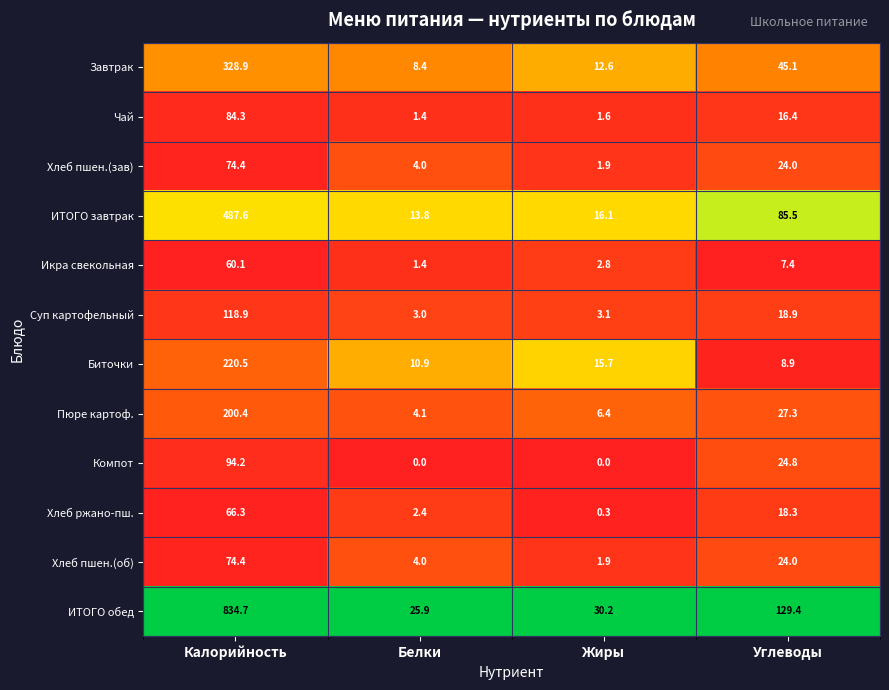

List the labels in order of Хлеб пшен.(об) value, smallest first.

Жиры, Белки, Углеводы, Калорийность